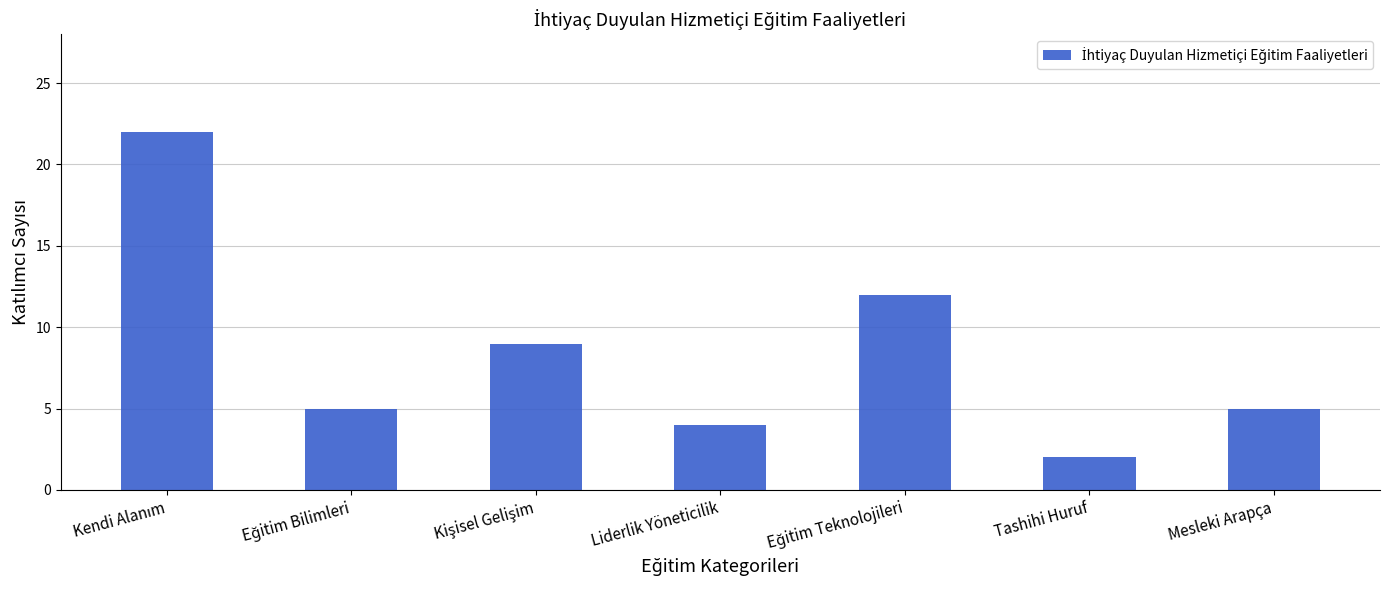

Reading right to left, what are all the values shown in this chart?

5	2	12	4	9	5	22